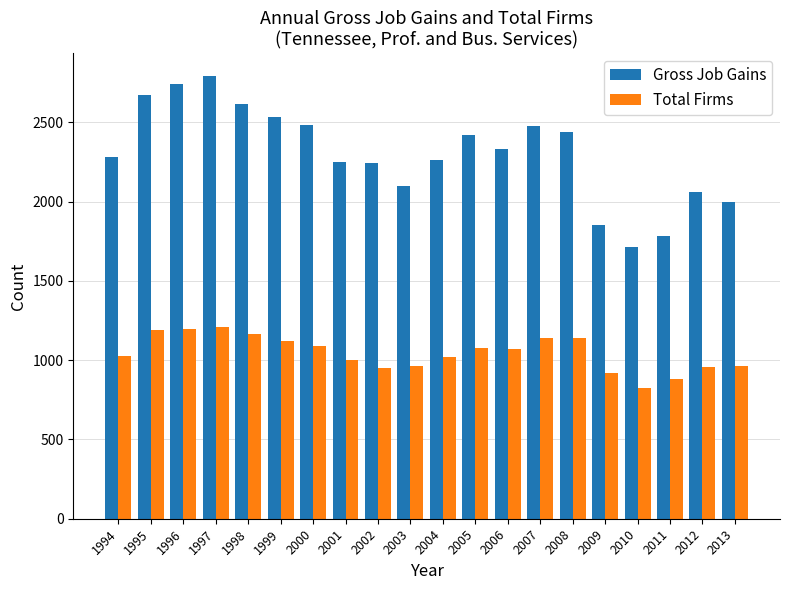

Rank the series by their average value, from lowest to highest.

Total Firms, Gross Job Gains